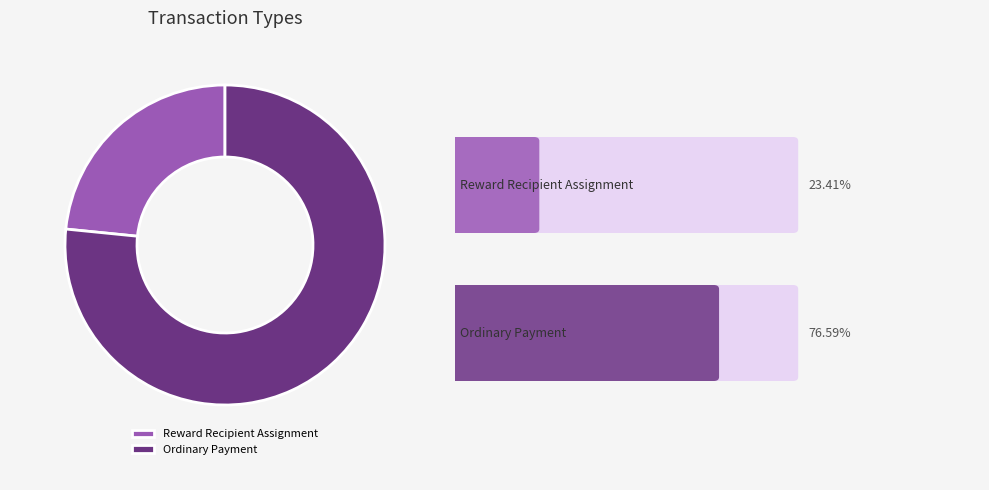

Approximately how many times larger is the value at Reward Recipient Assignment compared to Ordinary Payment?

0.3